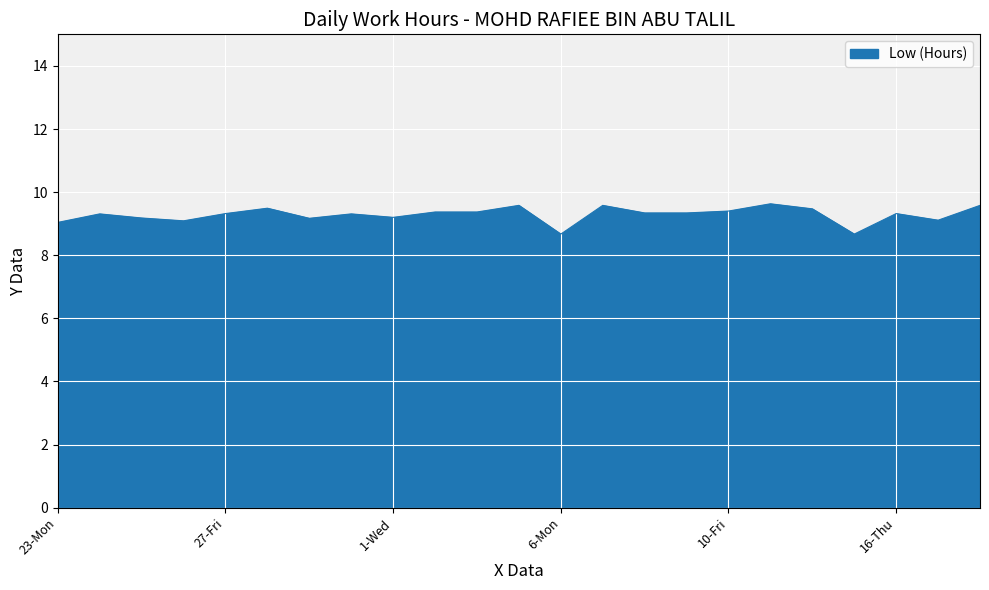

What is the maximum value shown in the chart?

9.6